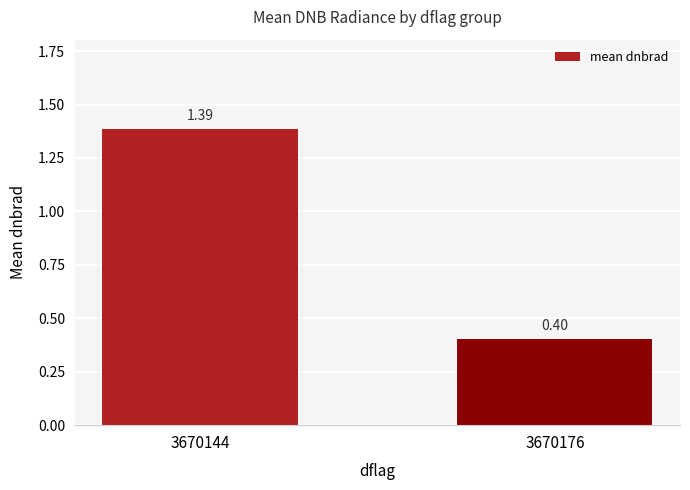

Where does the data first go above 1?

3670144